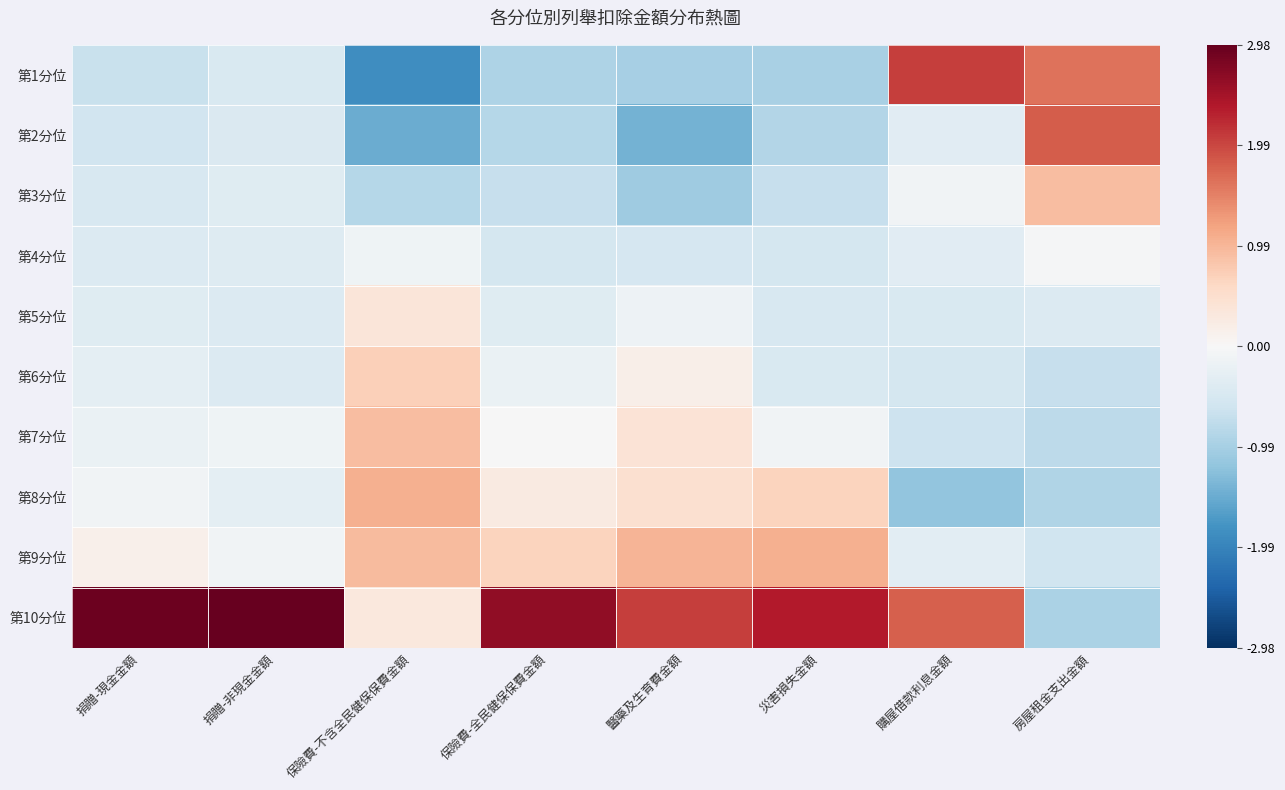

At 捐贈-非現金金額, list the series in order from smallest to largest.

第1分位, 第2分位, 第5分位, 第6分位, 第4分位, 第3分位, 第8分位, 第7分位, 第9分位, 第10分位